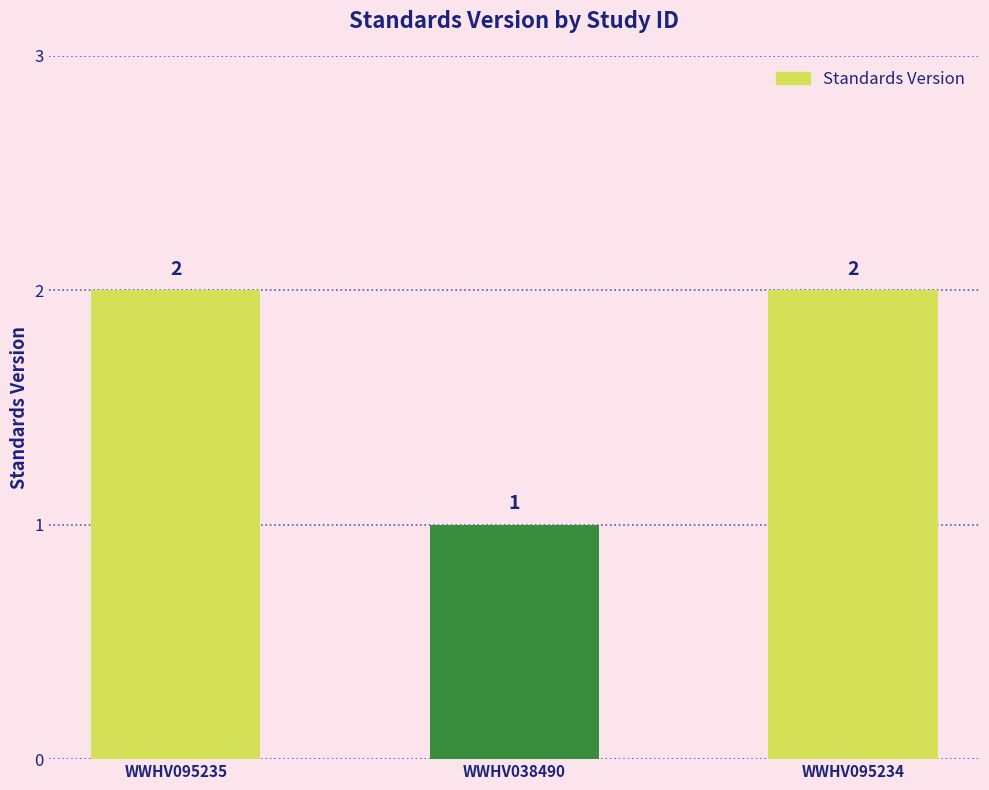

What is the sum of the values at WWHV095234 and WWHV095235?

4